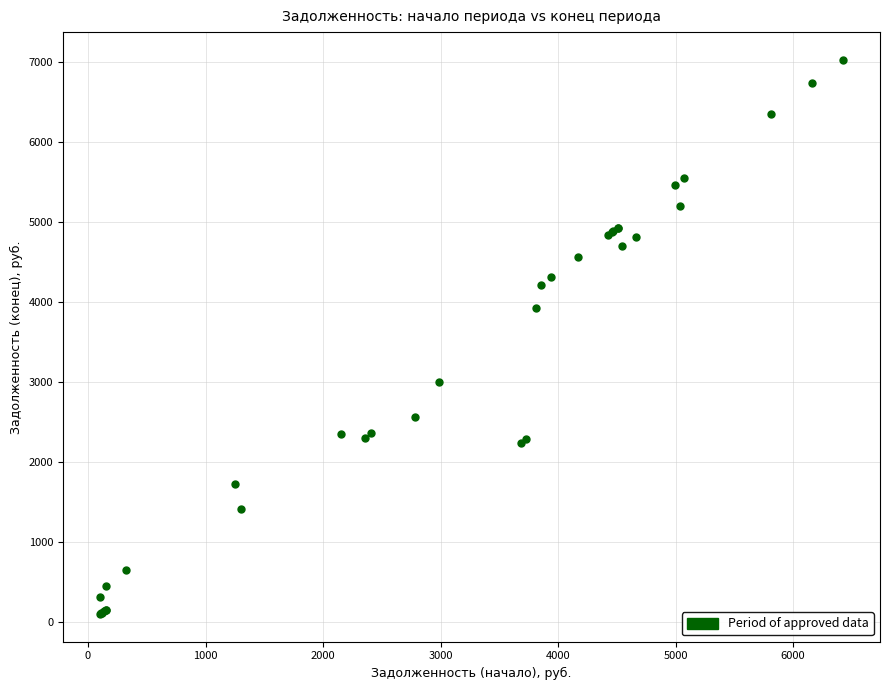

What Y value in the scatter plot is closest to 3567?

3934.3